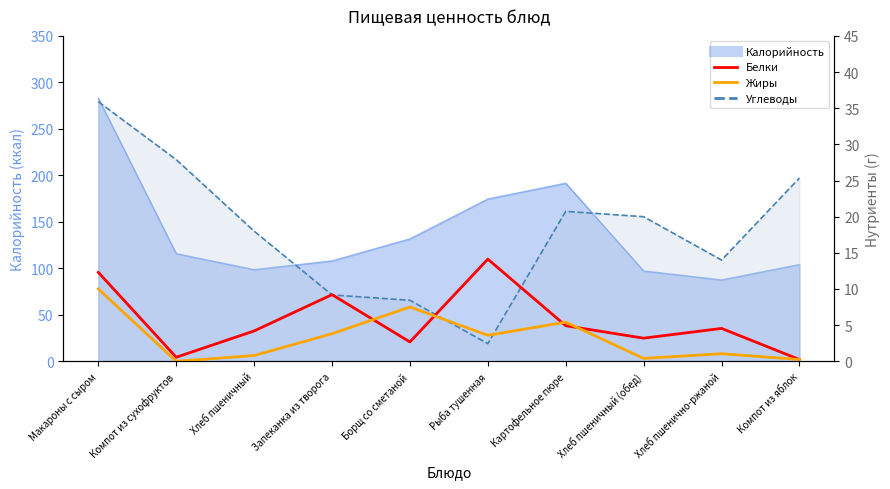

What is the maximum value for Белки?

14.1